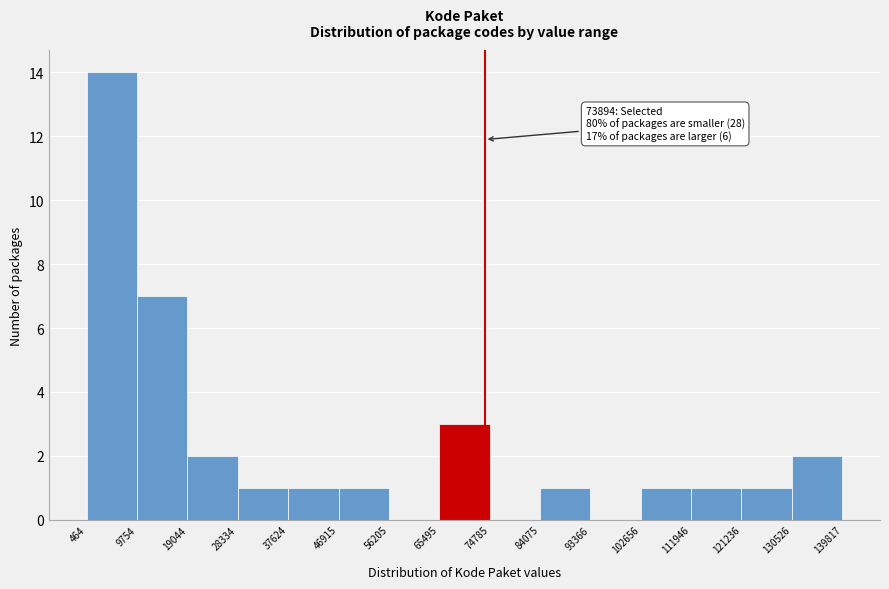

Which range on the x-axis has the tallest bar?

464 to 9754